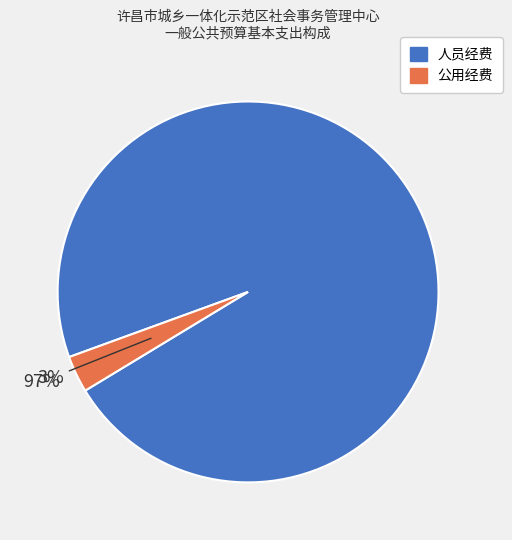

Which slice is the smallest?

公用经费